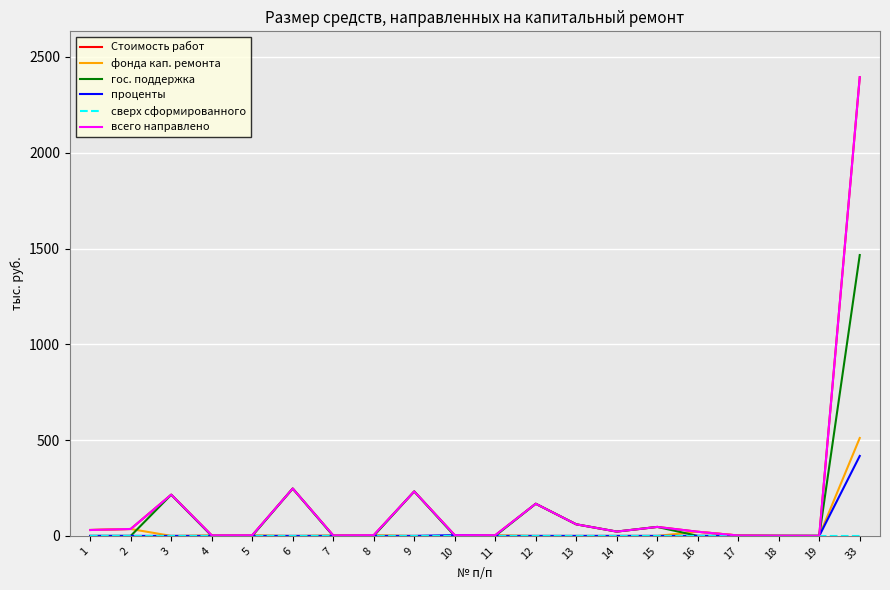

Is the value of всего направлено at 8 greater than the value of сверх сформированного at 13?

Yes